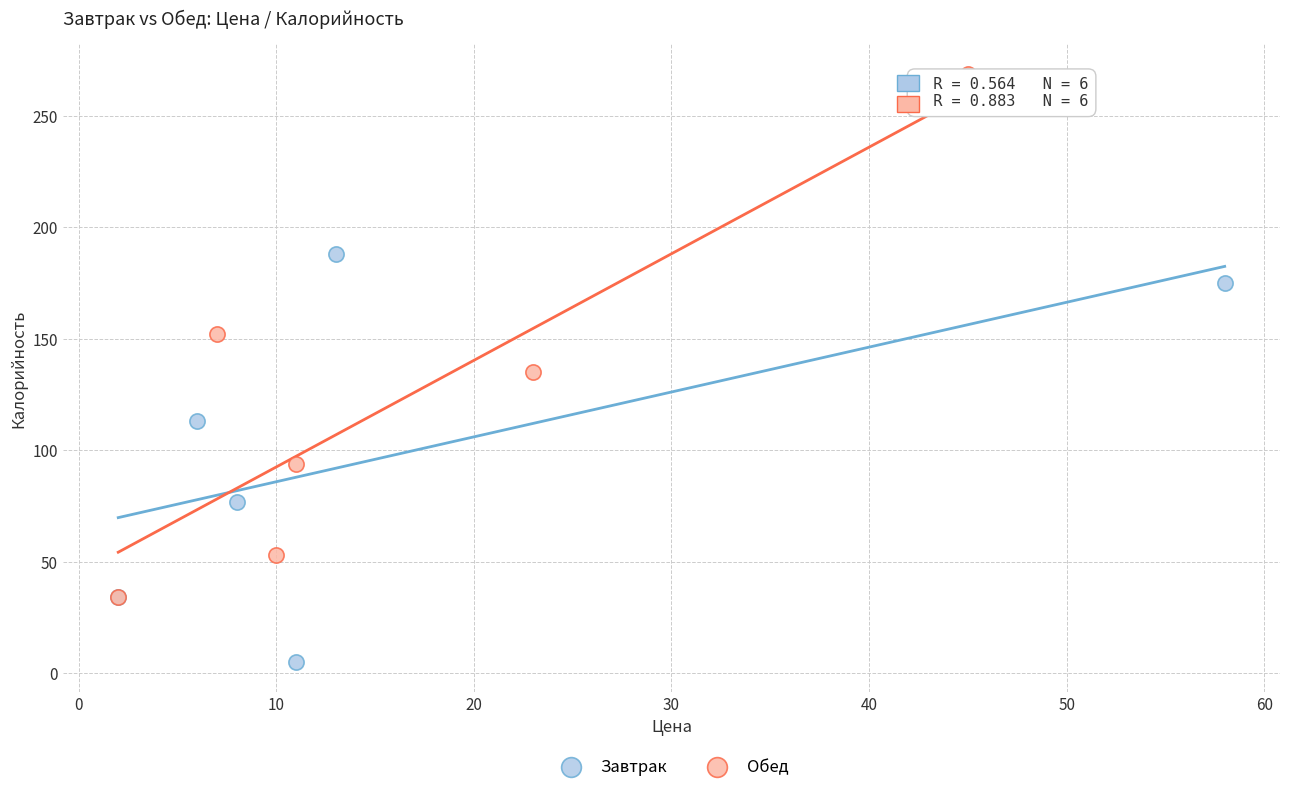

Which series reaches the minimum Y coordinate?

Завтрак